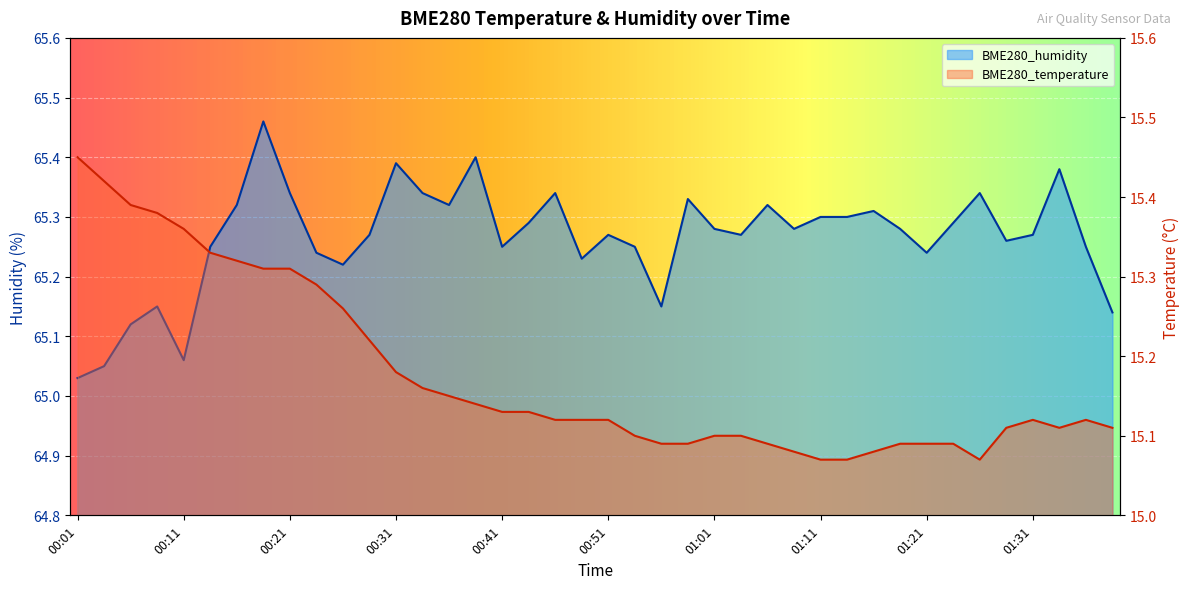

Count the BME280_temperature values in the range 15 to 16.

40